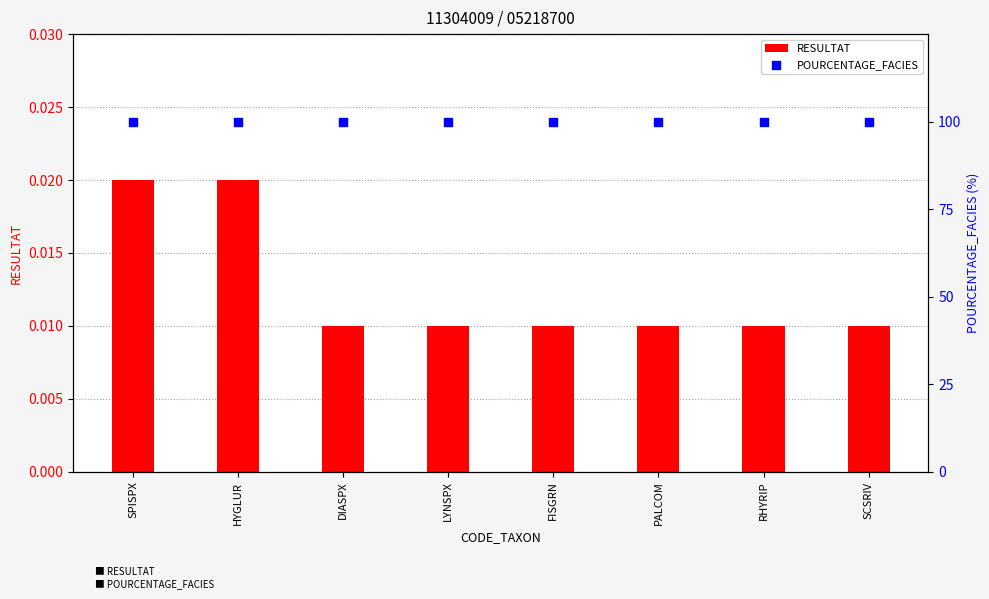

Which series has the largest total across all categories?

POURCENTAGE_FACIES